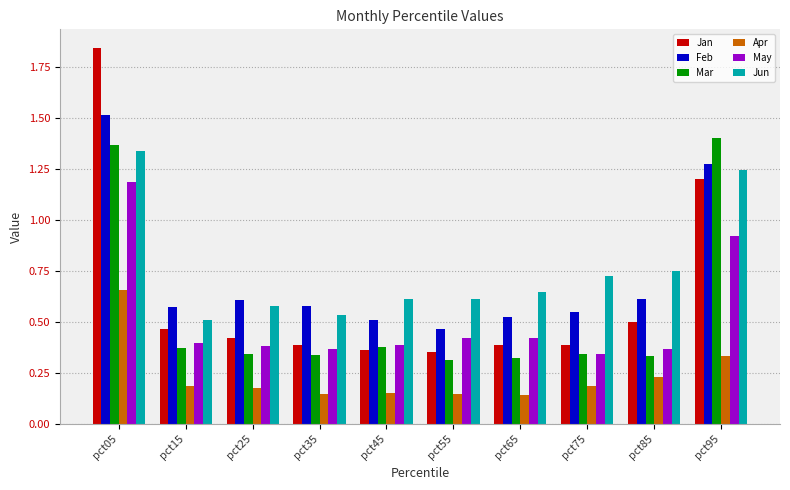

At which label does Feb reach its peak?

pct05